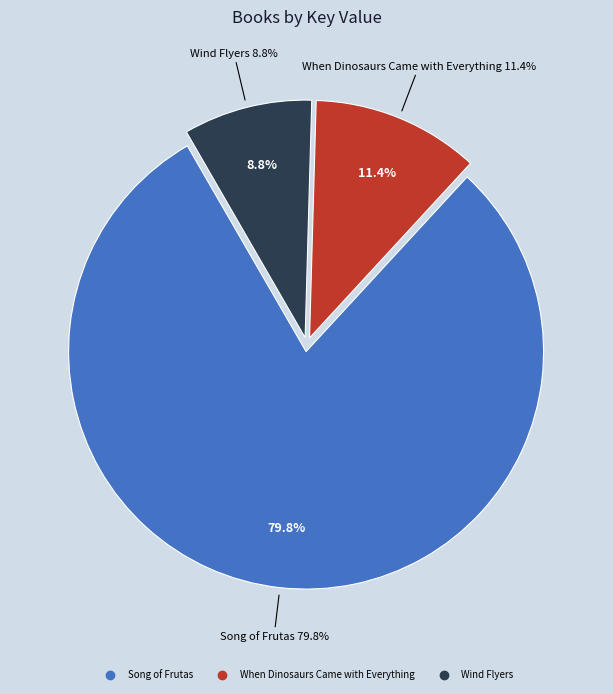

How many slices are in this pie chart?

3